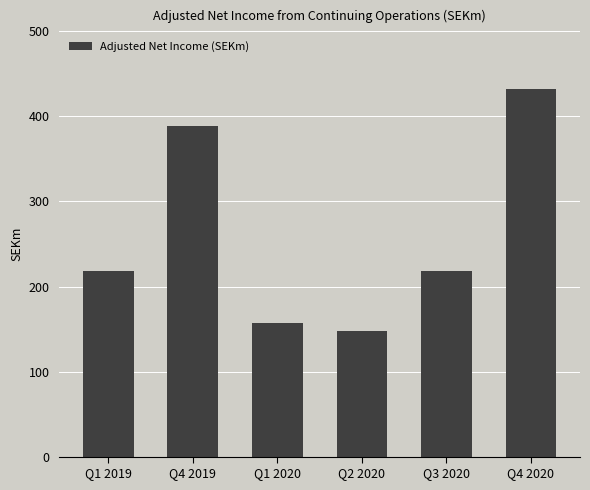

What is the change in value from Q1 2019 to Q4 2020?

+214.0